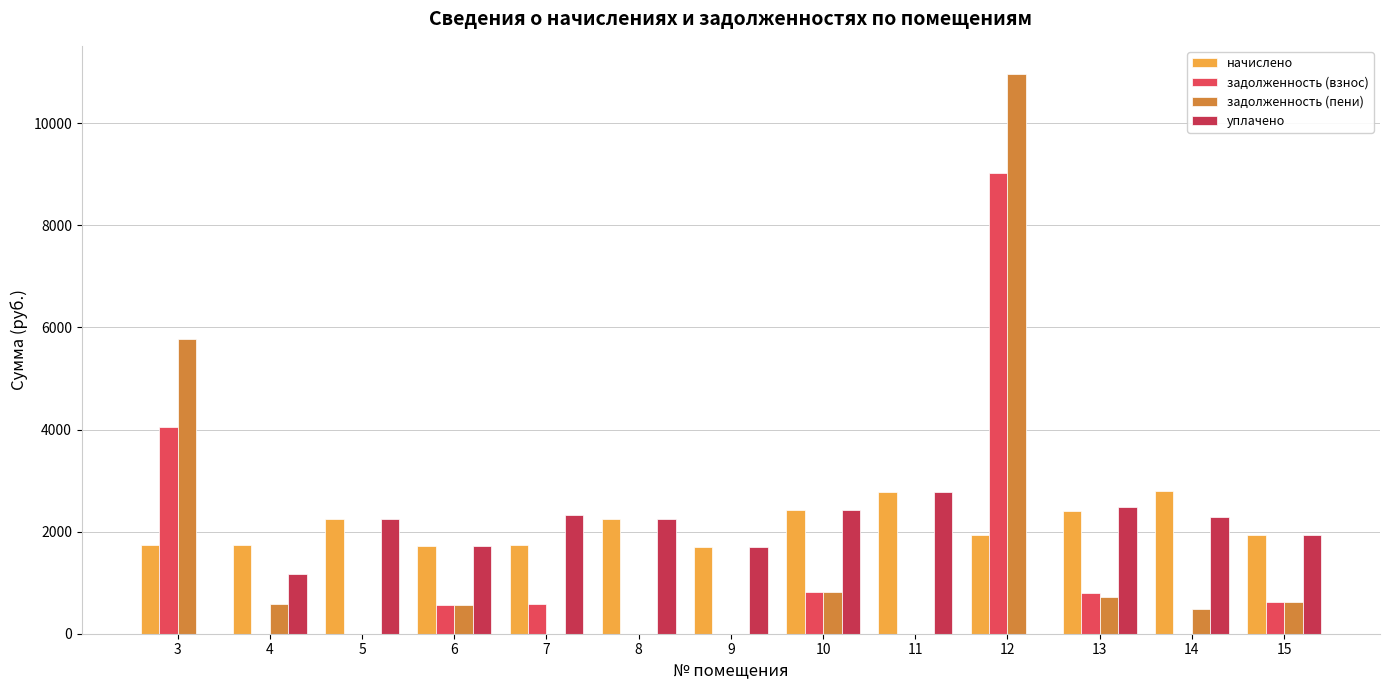

Which series changed the most between 4 and 14?

уплачено